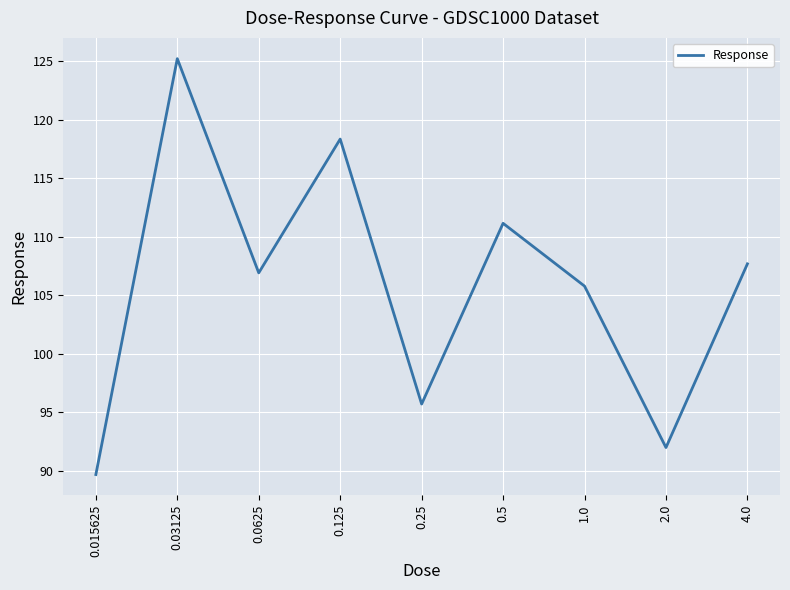

Rank the categories by value from highest to lowest.

0.03125, 0.125, 0.5, 4.0, 0.0625, 1.0, 0.25, 2.0, 0.015625